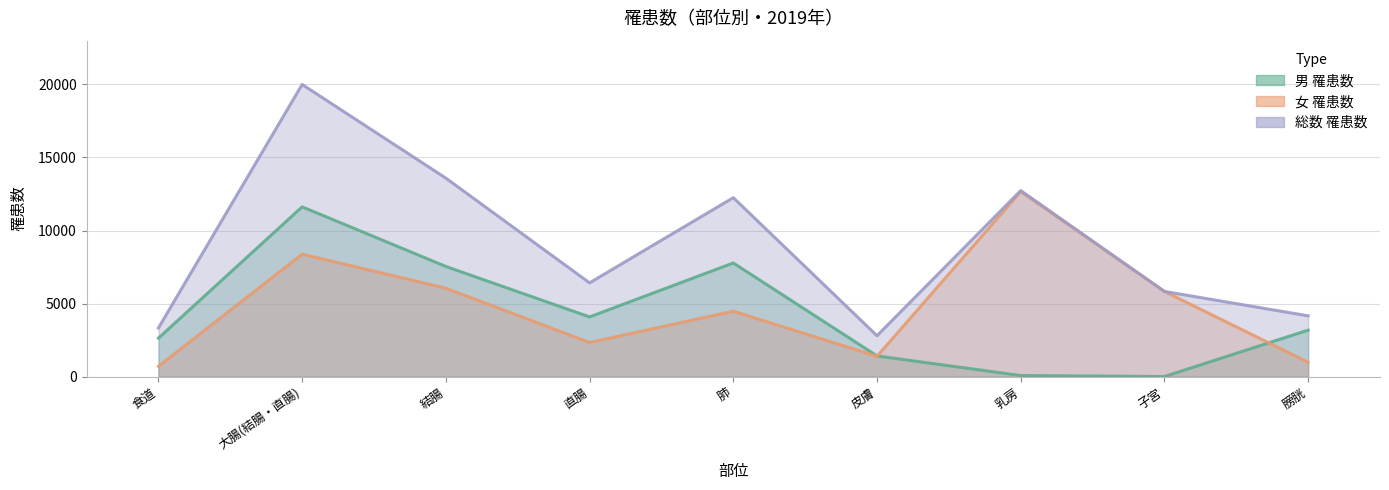

Reading right to left, transcribe all the data shown in this chart.

男 罹患数: 3178	0	68	1411	7777	4084	7538	11622	2630
女 罹患数: 978	5826	12666	1384	4473	2330	6049	8379	698
総数 罹患数: 4156	5826	12734	2795	12250	6414	13587	20001	3328